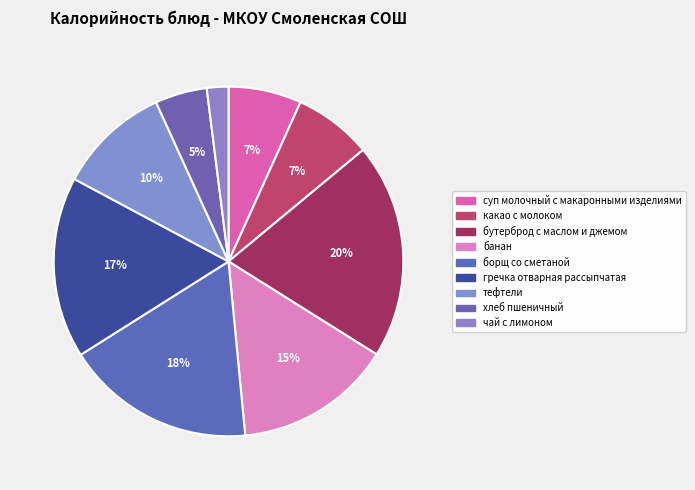

True or false: гречка отварная рассыпчатая accounts for 8% of the total.

False